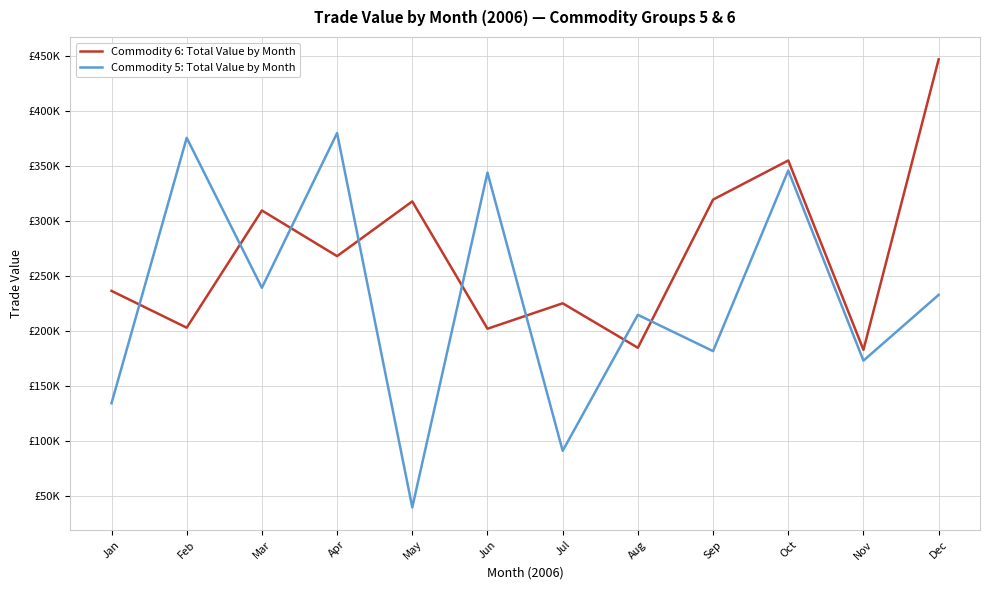

What is the value of the Commodity 5: Total Value by Month point at the 4th from the left?

380158